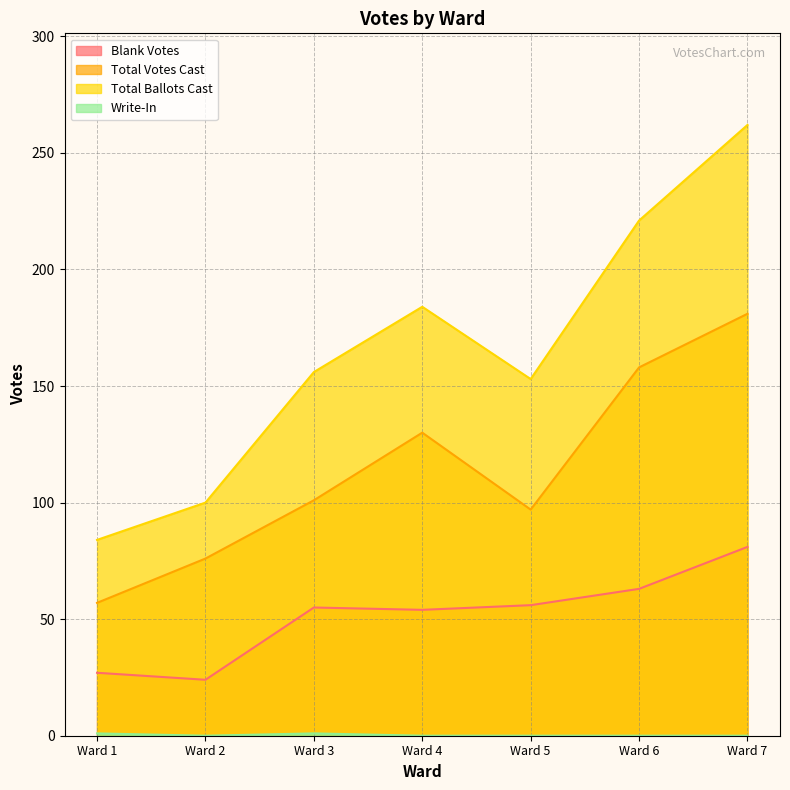

The Total Votes Cast series shows 256 at Ward 6. True or false?

False